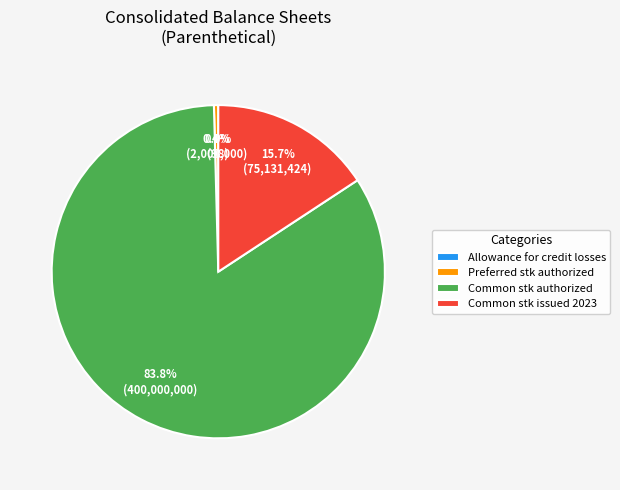

What is the majority slice?

Common stk authorized